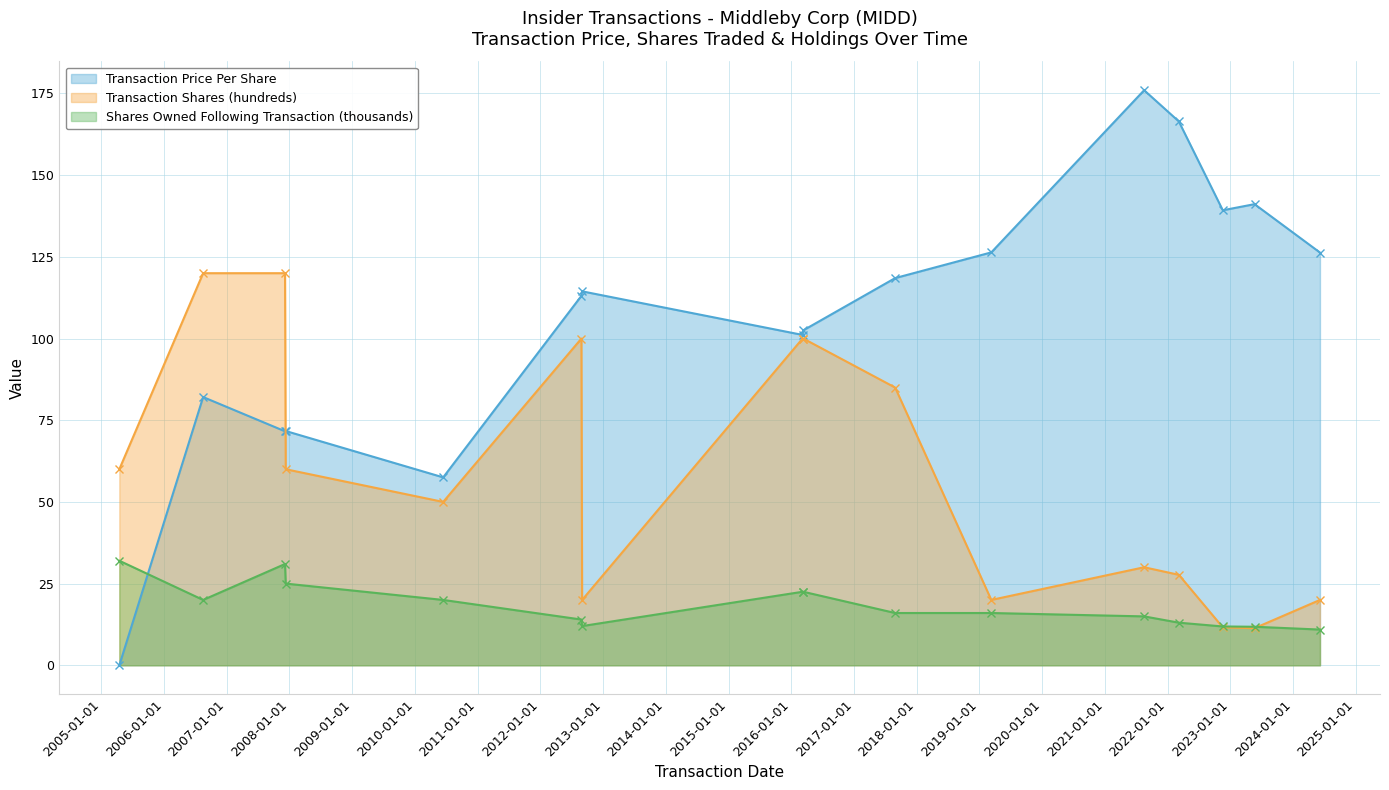

What position from the right is 2012-08-31?

10